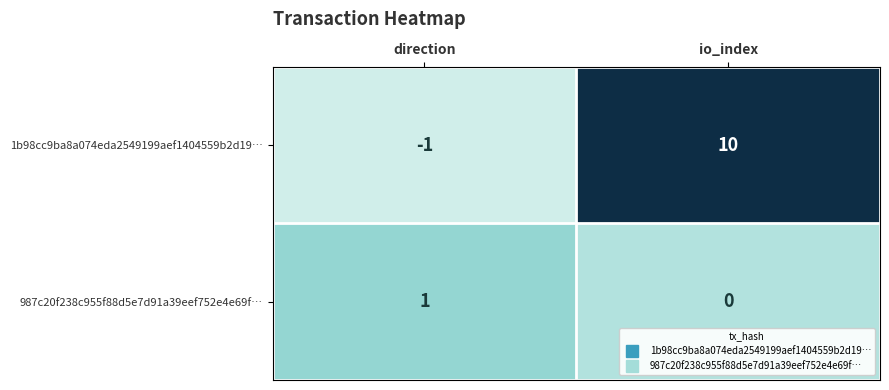

Count the number of categories in the chart.

2